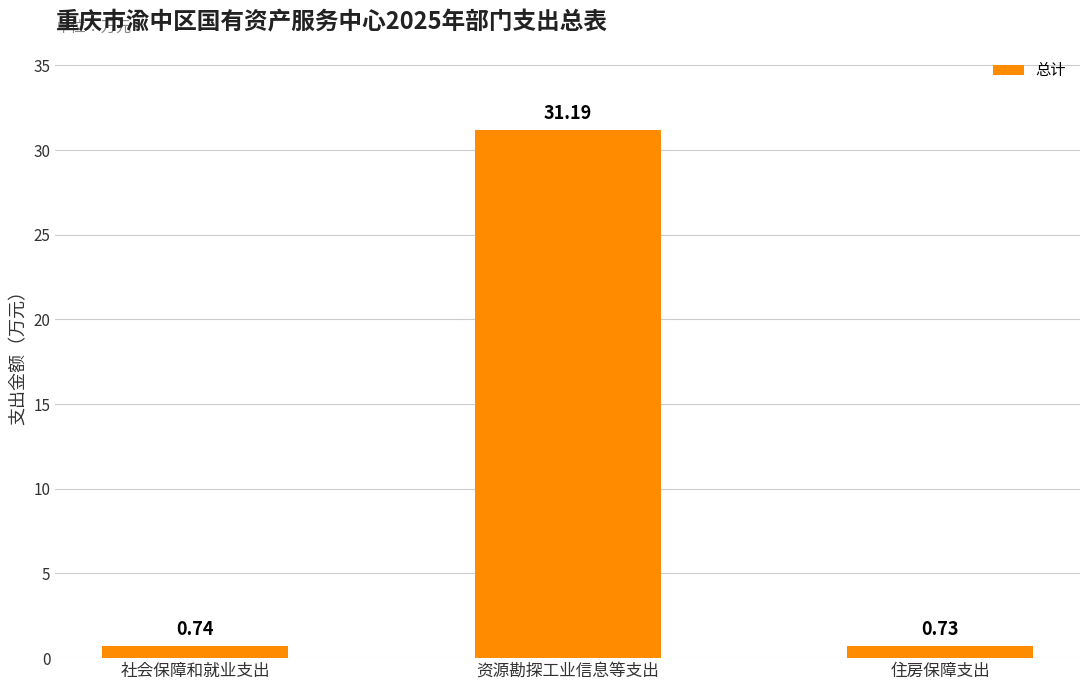

Between 社会保障和就业支出 and 资源勘探工业信息等支出, which is larger?

资源勘探工业信息等支出